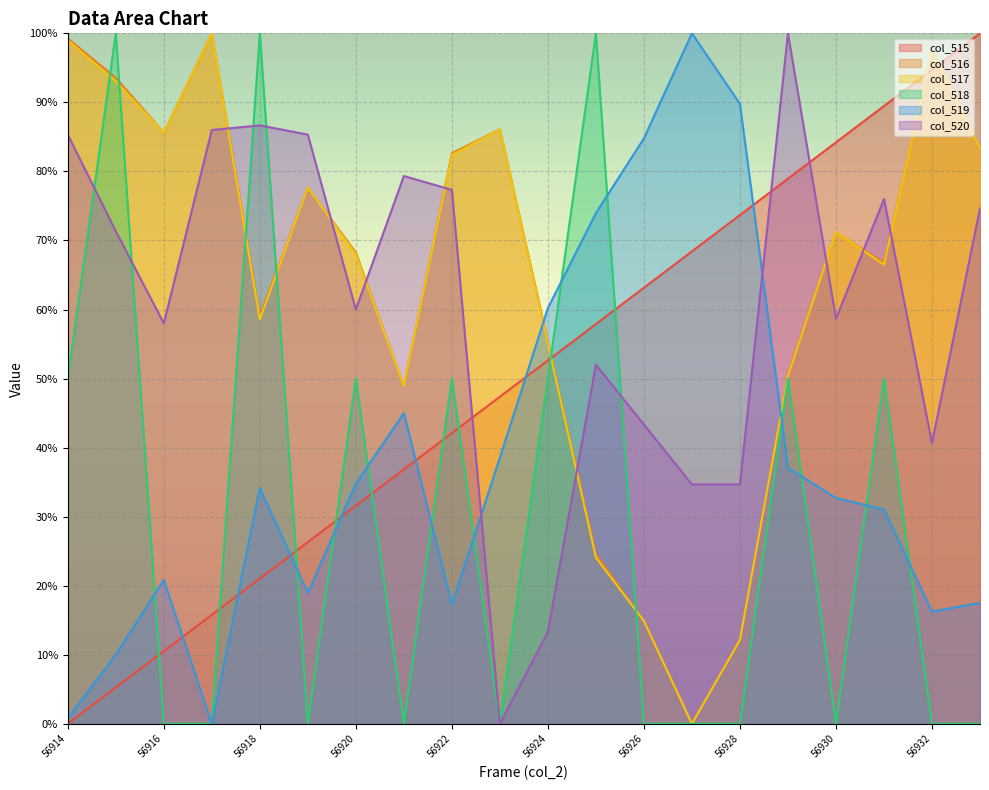

How many lines are shown in the chart?

6